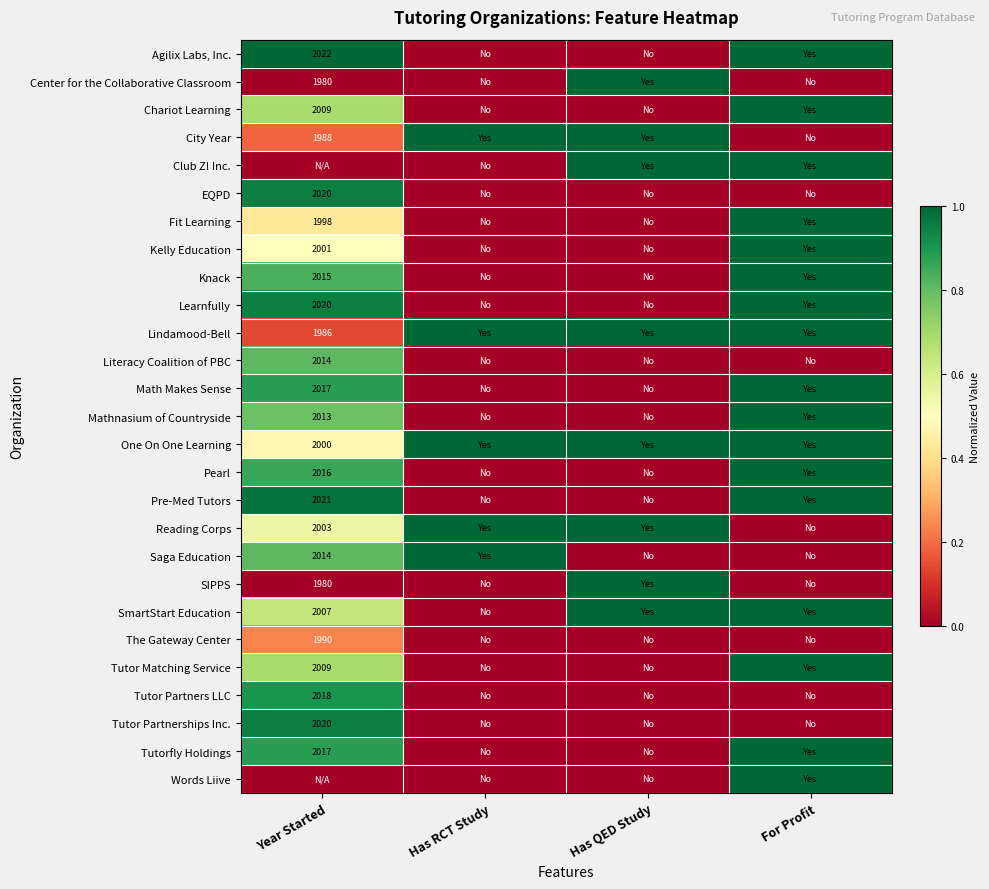

Which has a higher value, Has QED Study or For Profit?

For Profit